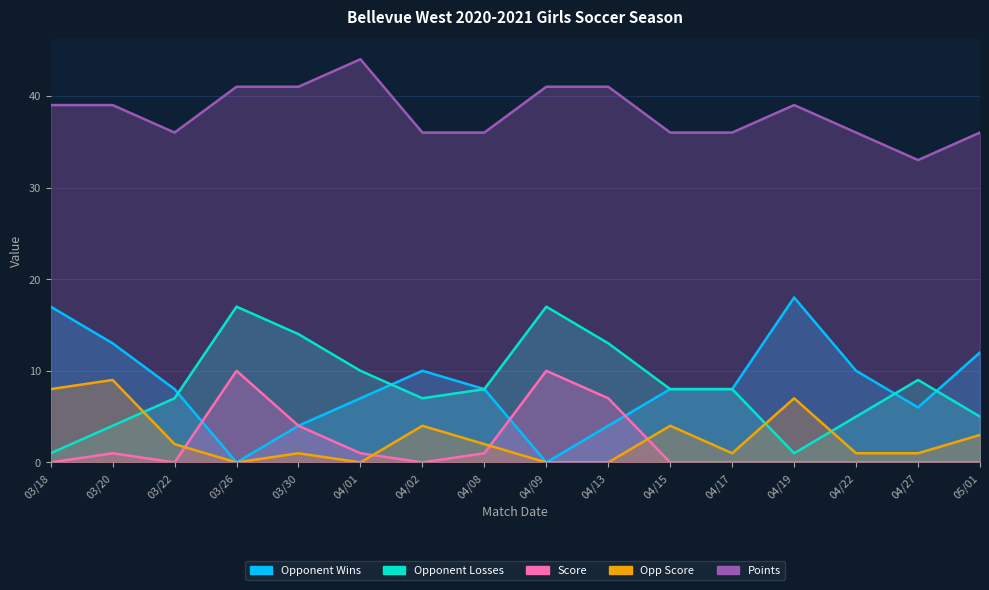

True or false: Opp Score and Opponent Wins cross at least once.

False